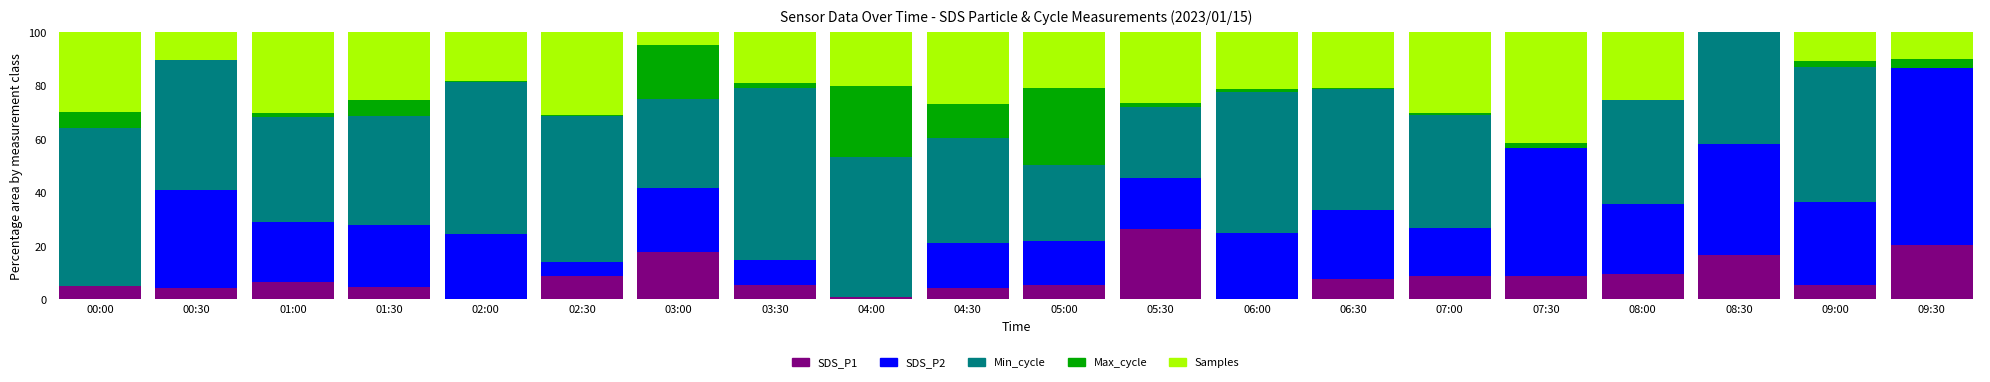

What is the total value across all series at 04:30?

100.0